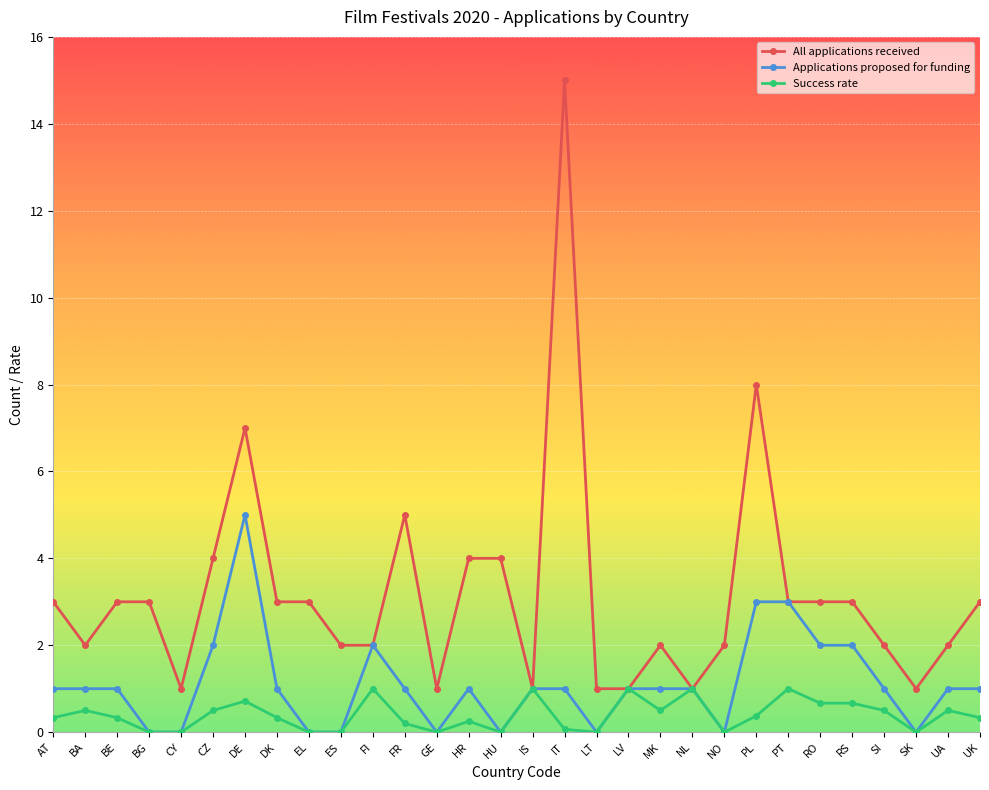

How many values in the All applications received series are below 3?

14